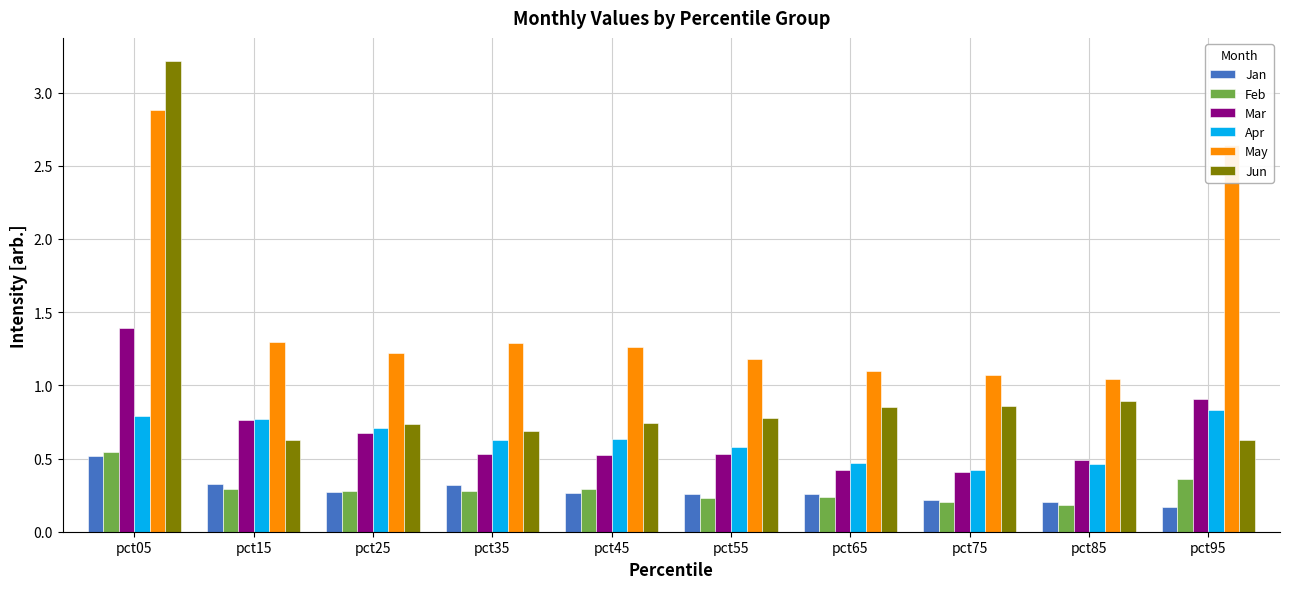

Which series changed the most between pct05 and pct55?

Jun